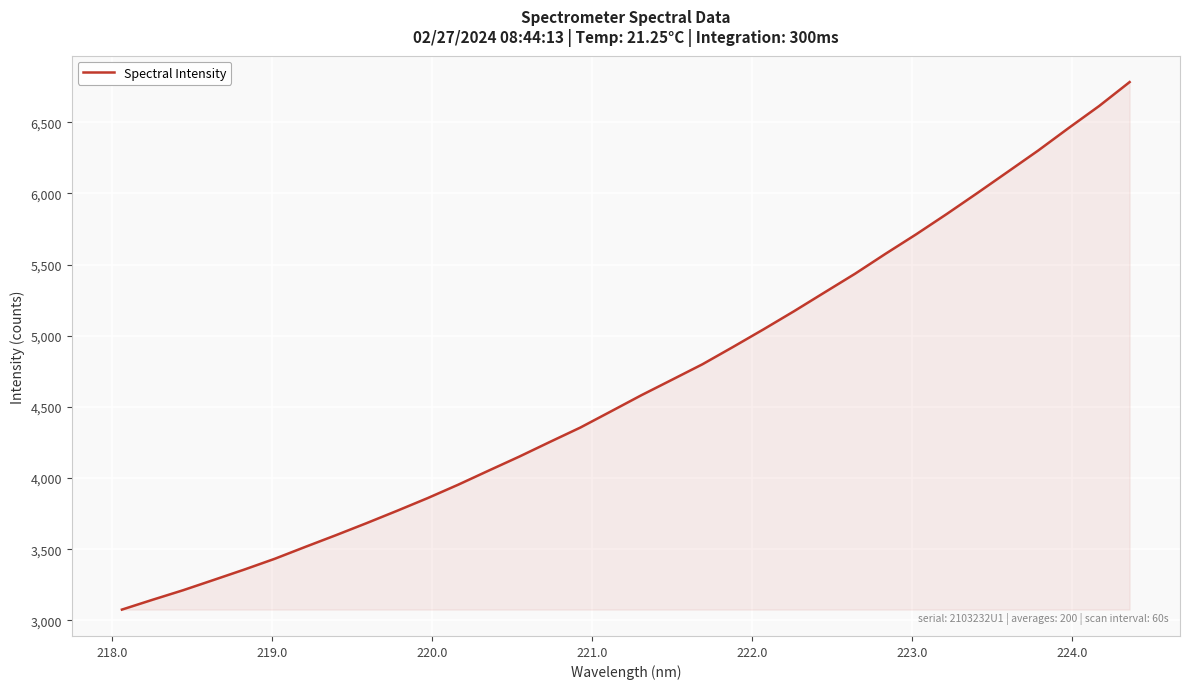

How many lines are shown in the chart?

1